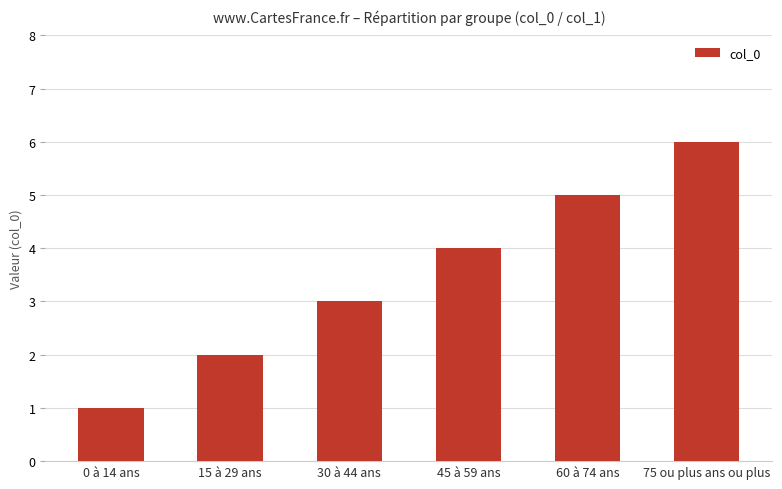

Is it true that the value at 15 à 29 ans is 2?

True